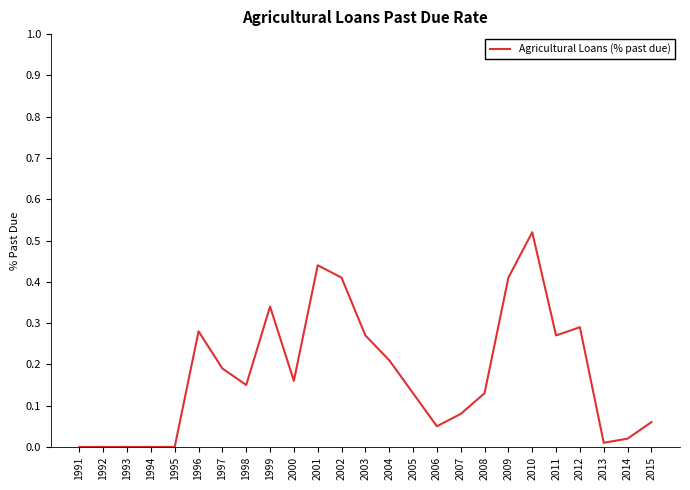

At which category does the chart reach its peak across all series?

2010